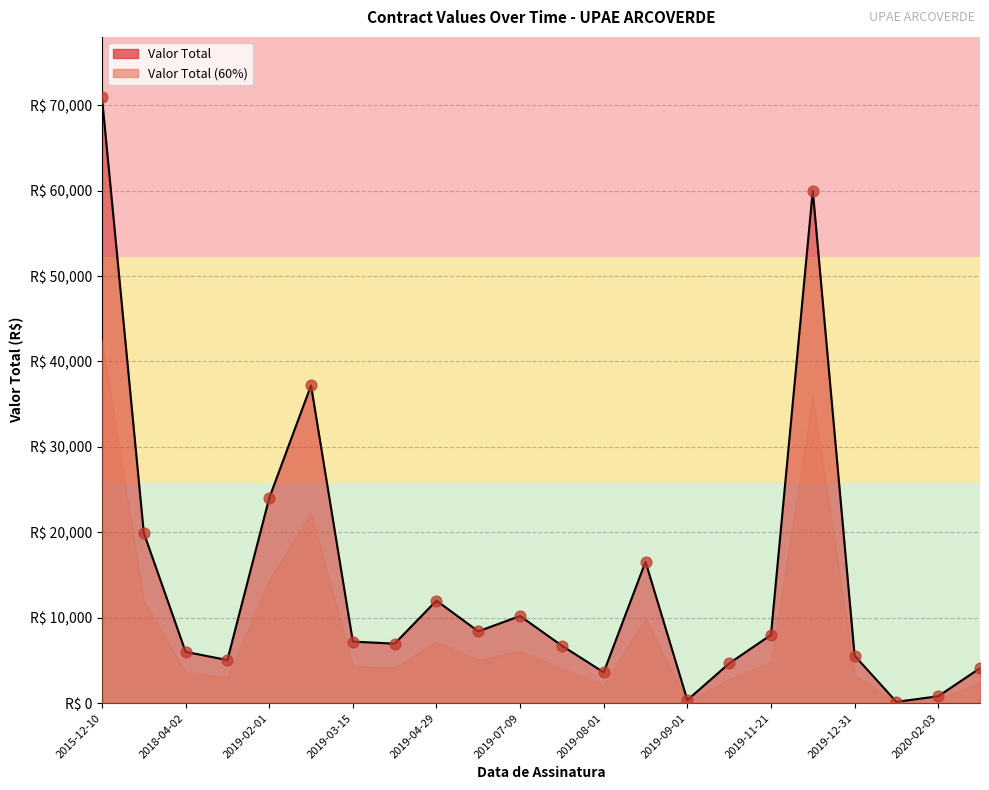

Which has a higher value, 2019-07-09 or 2019-09-01?

2019-07-09